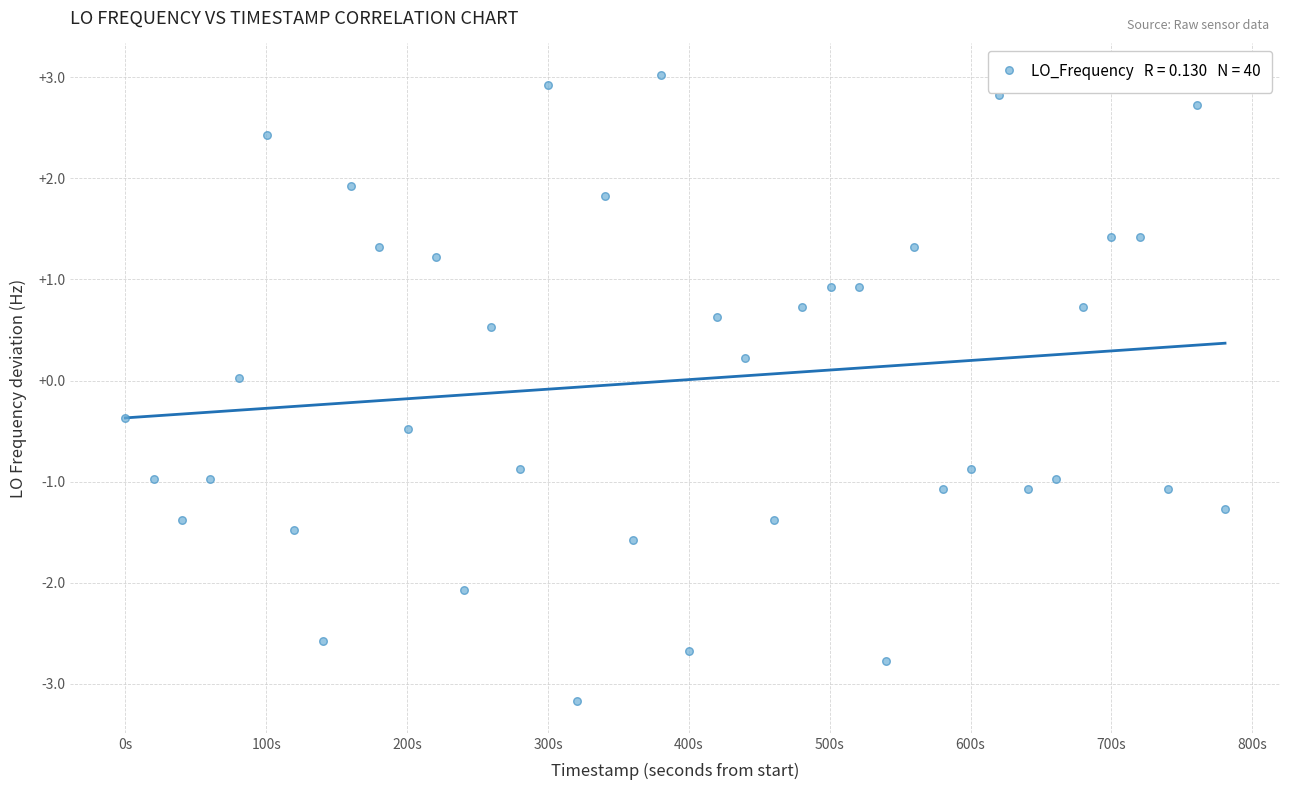

What is the range of X values (max minus min)?

780.6